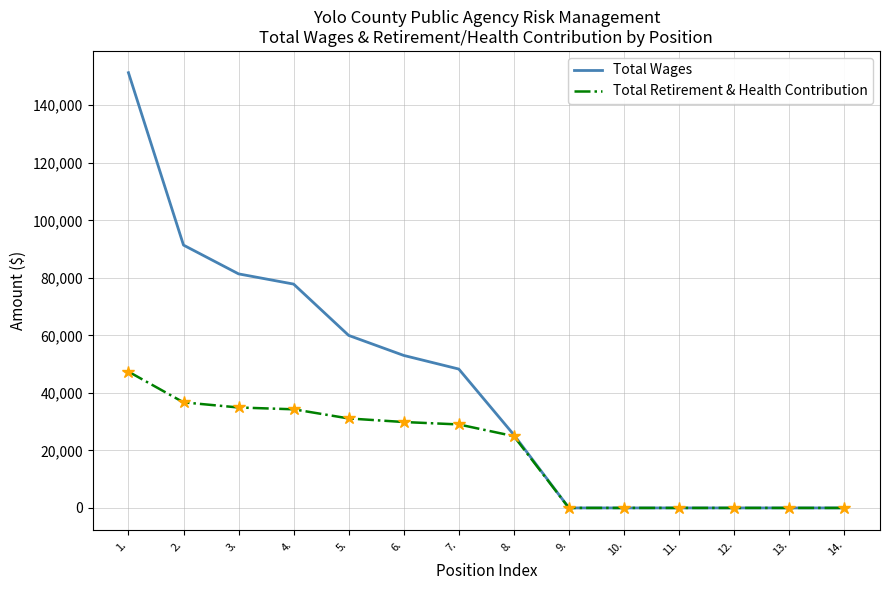

Which series has the largest range (max minus min)?

Total Wages